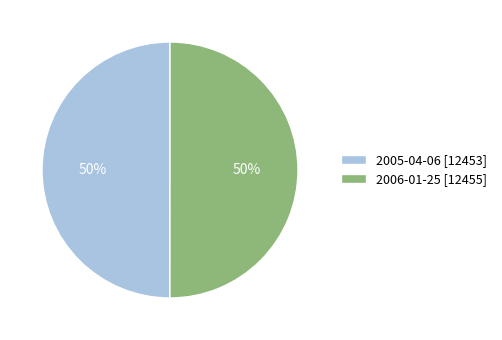

Approximately how many times larger is the value at 2005-04-06 [12453] compared to 2006-01-25 [12455]?

1.0